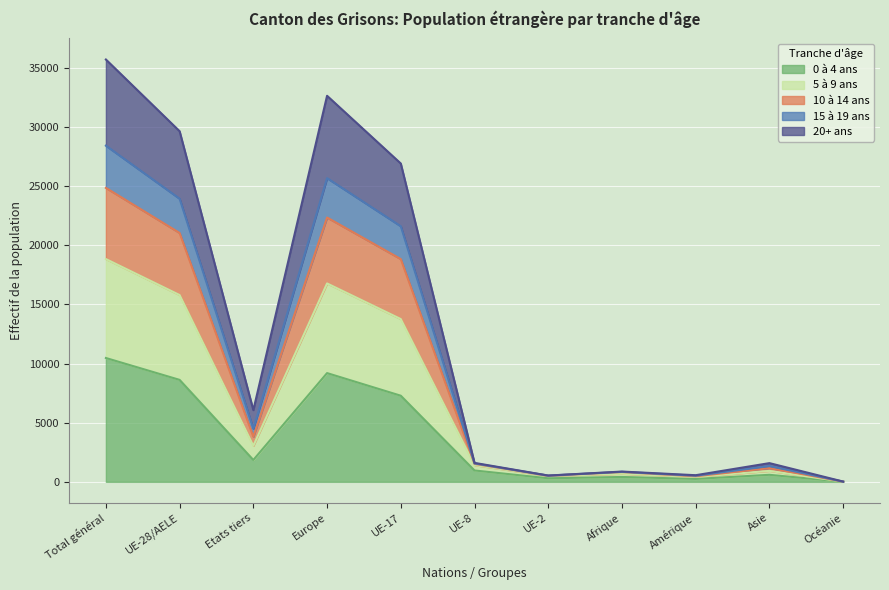

What position from the left is Total général?

1